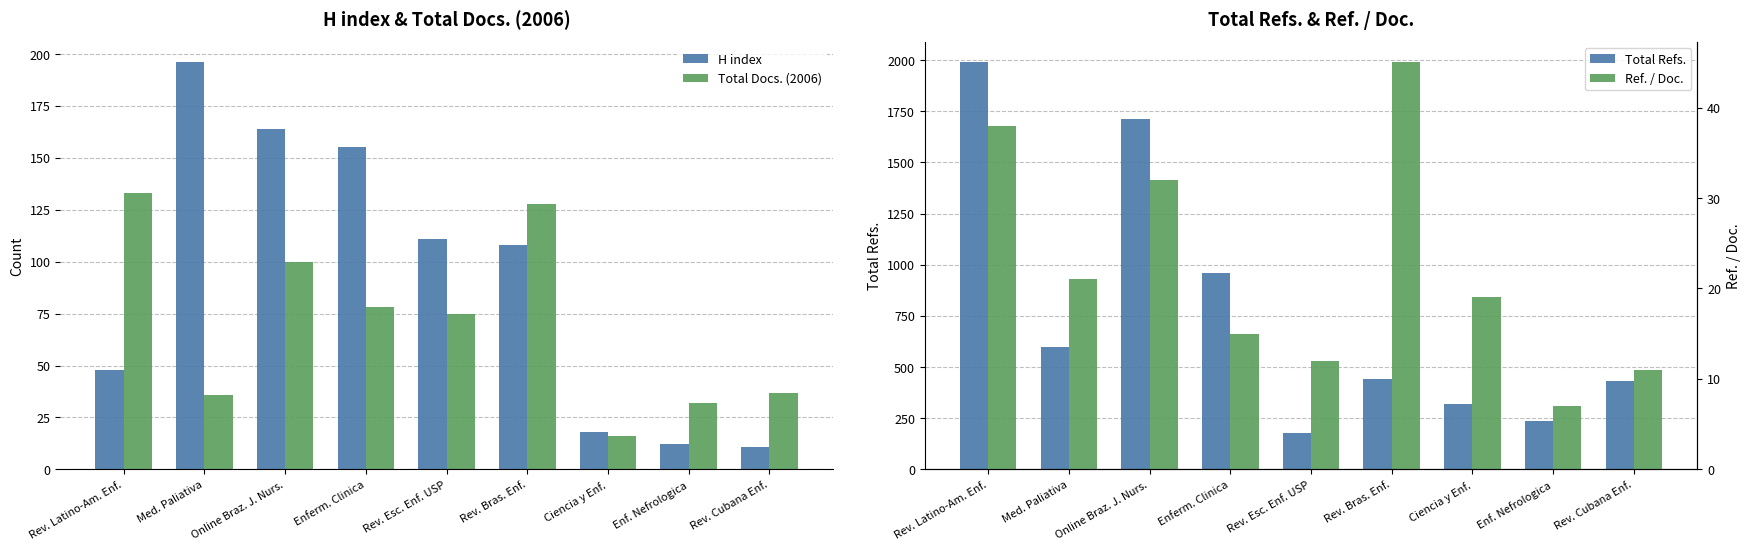

What is the maximum value for Ref. / Doc.?

45